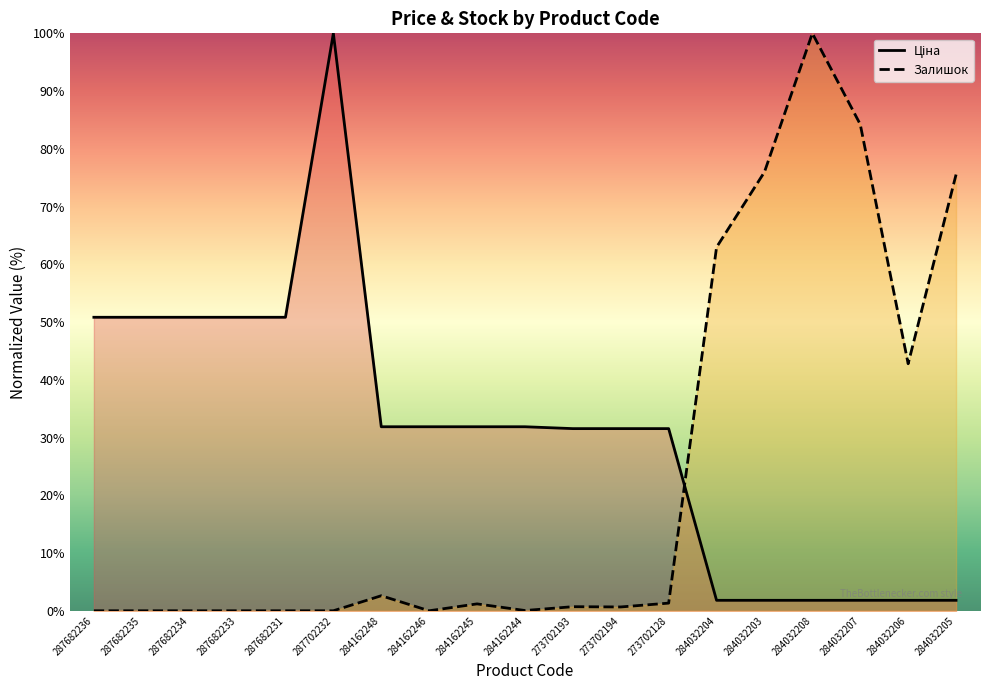

What is the highest value of the Залишок series?

100.0